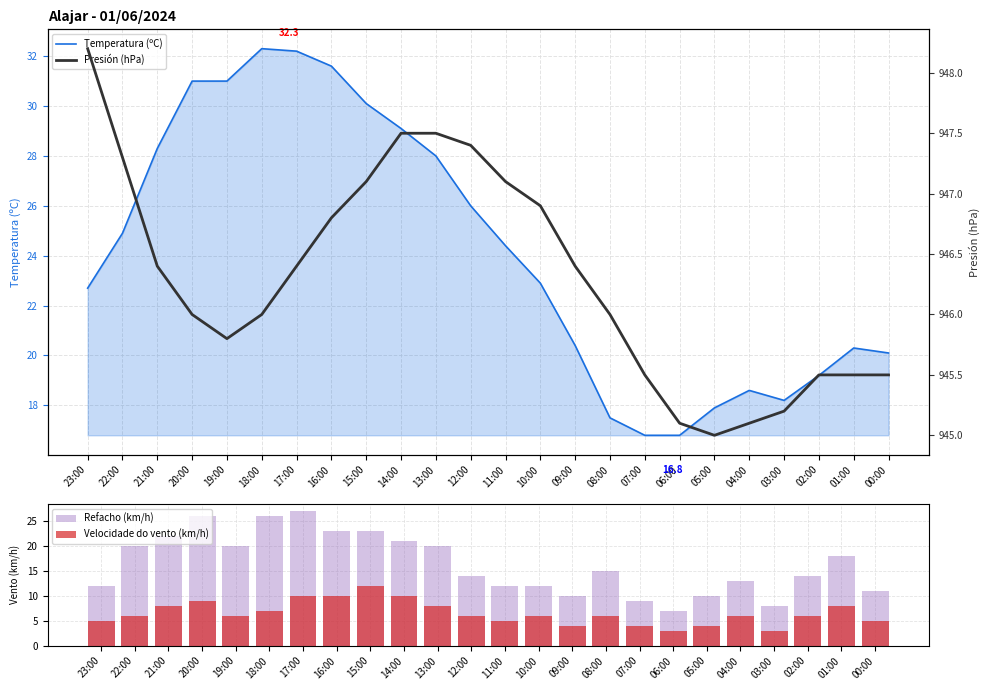

What position from the right is 16:00?

17